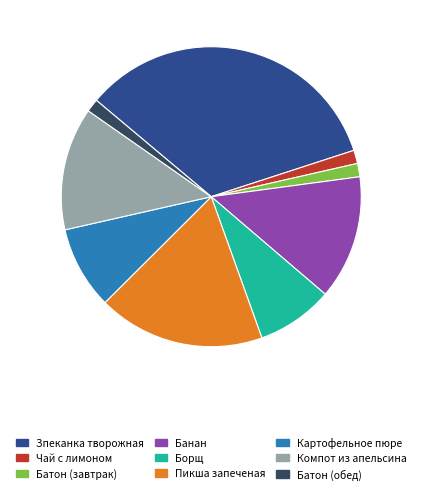

Is there any slice that represents more than half of the pie?

No